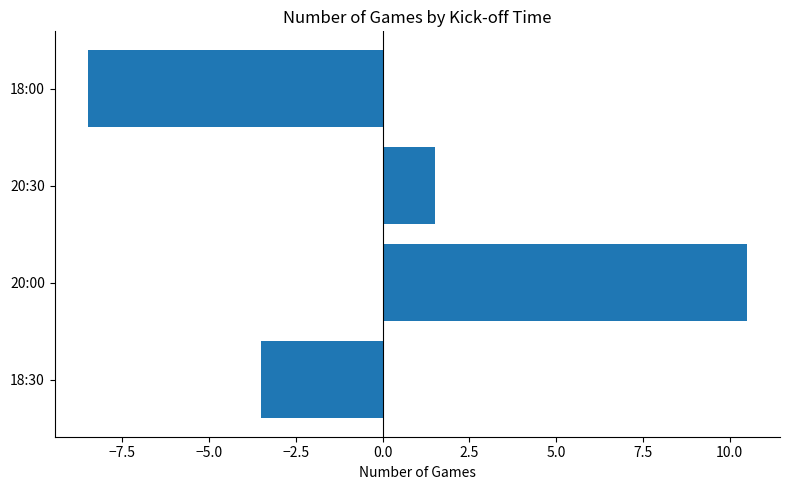

What is the difference between the maximum and second lowest values?

14.0